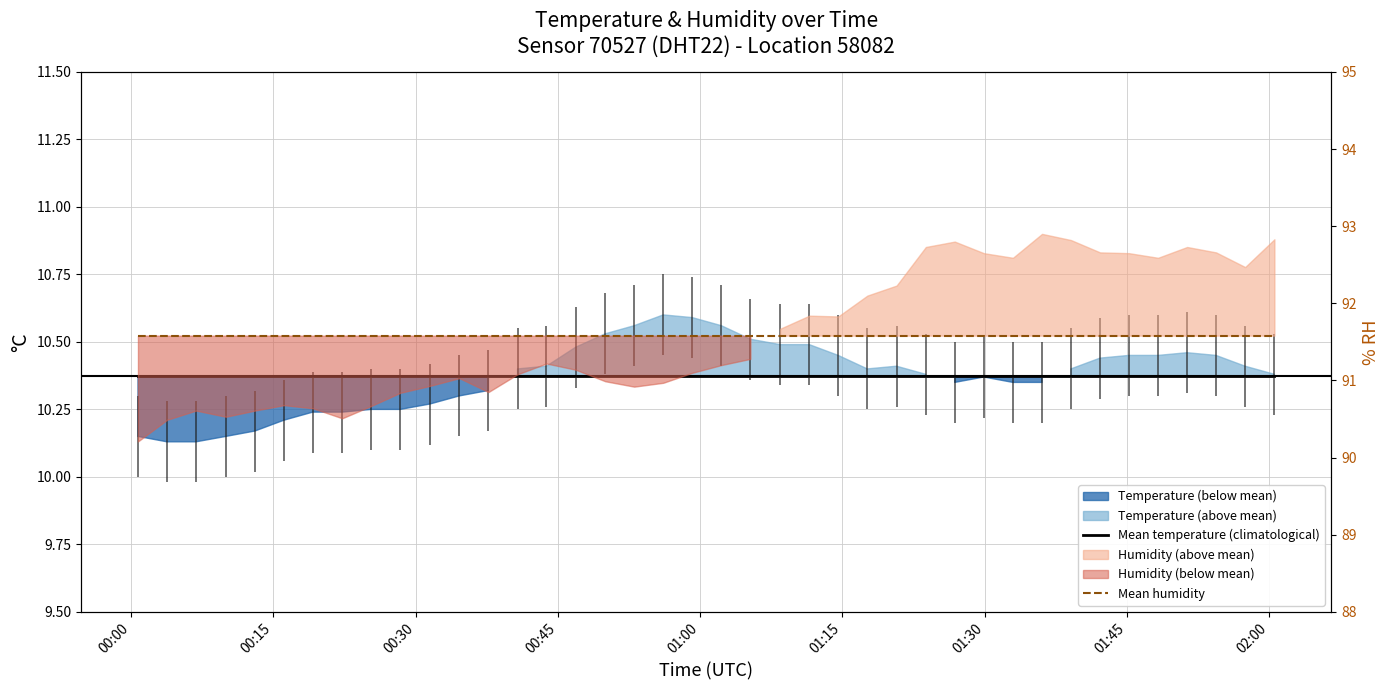

True or false: Mean temperature (climatological) has a value of 3.7 at 01:45.

False